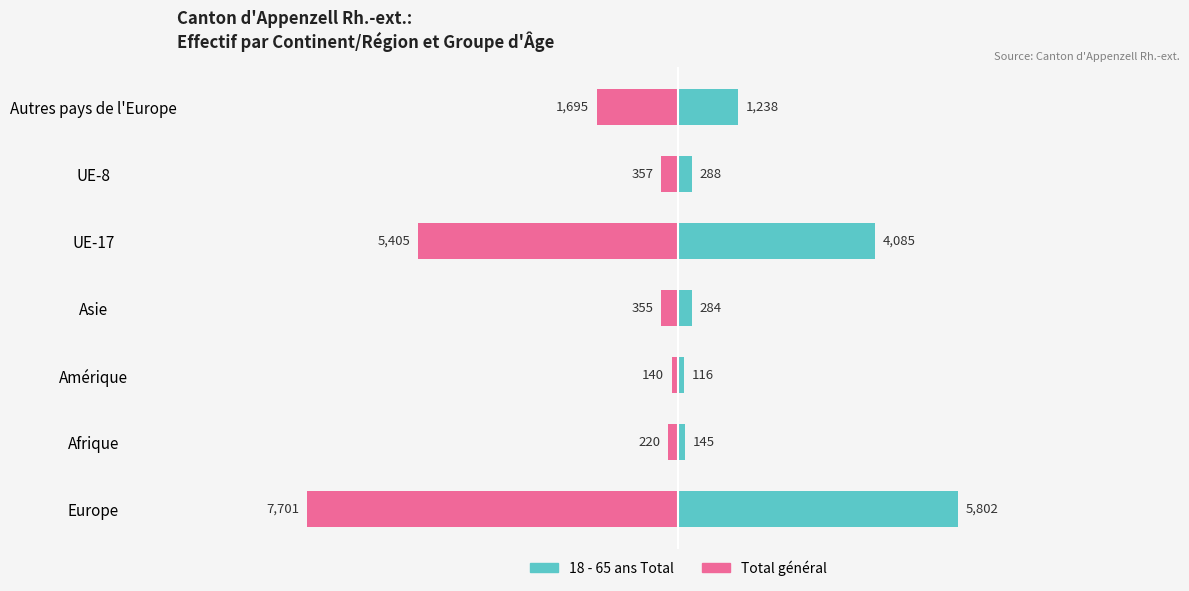

Is it true that 18 - 65 ans Total equals 7004 at UE-17?

False